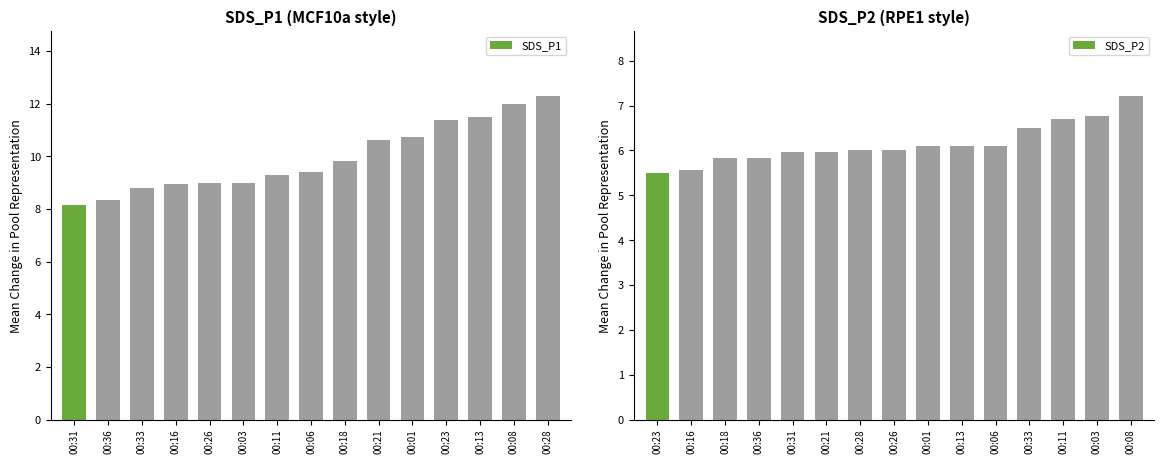

What is the greatest value displayed?

12.3